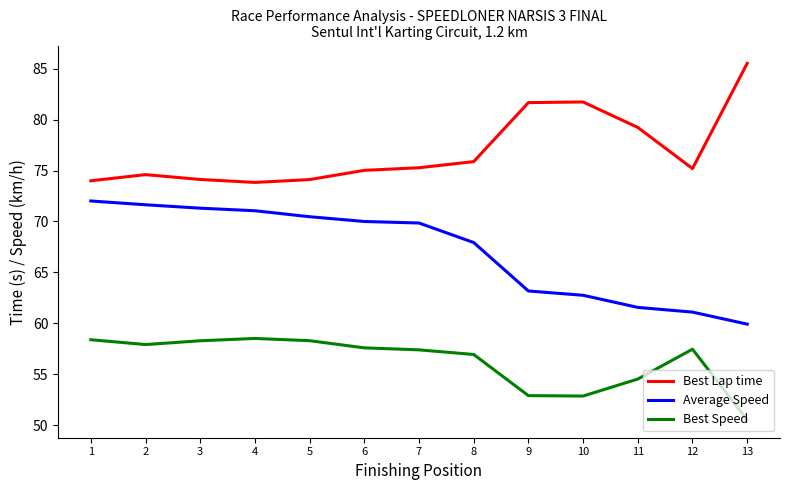

Is the value of Best Lap time at 1 greater than the value of Average Speed at 10?

Yes